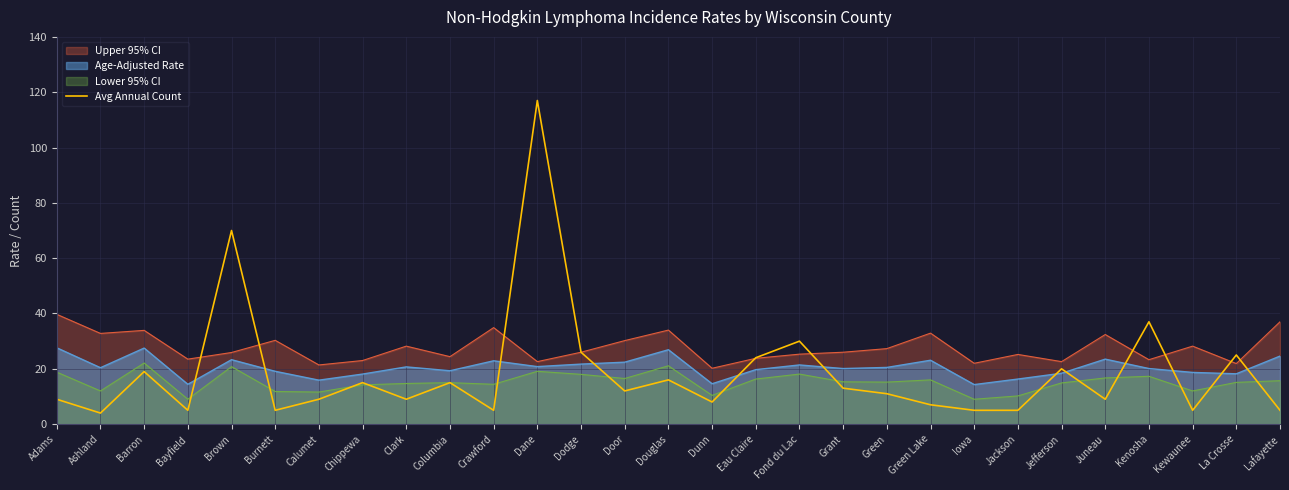

What is the sum of all values?

540